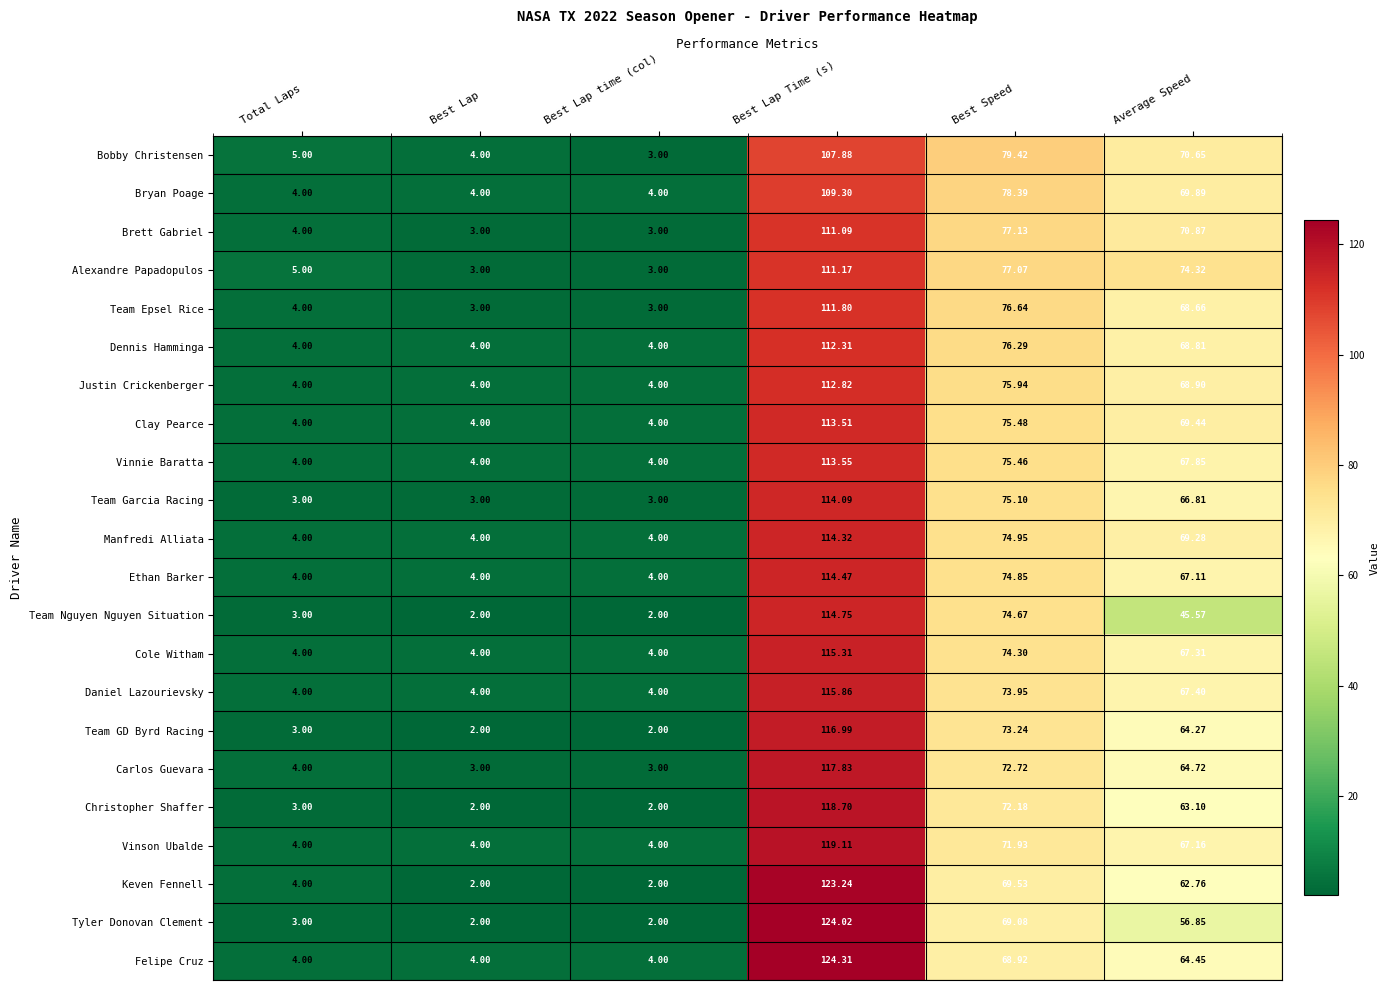

List the series in order of their peak value, highest first.

Felipe Cruz, Tyler Donovan Clement, Keven Fennell, Vinson Ubalde, Christopher Shaffer, Carlos Guevara, Team GD Byrd Racing, Daniel Lazourievsky, Cole Witham, Team Nguyen Nguyen Situation, Ethan Barker, Manfredi Alliata, Team Garcia Racing, Vinnie Baratta, Clay Pearce, Justin Crickenberger, Dennis Hamminga, Team Epsel Rice, Alexandre Papadopulos, Brett Gabriel, Bryan Poage, Bobby Christensen